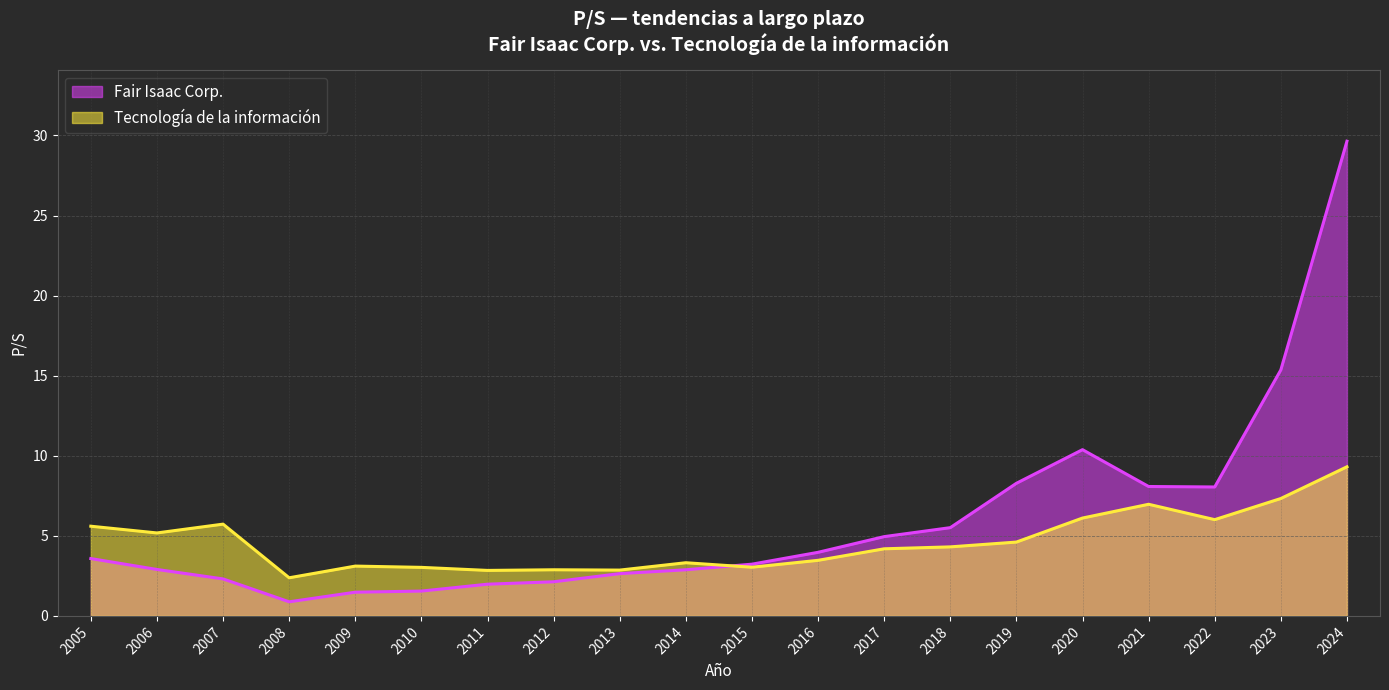

What is the minimum value shown in the chart?

0.9